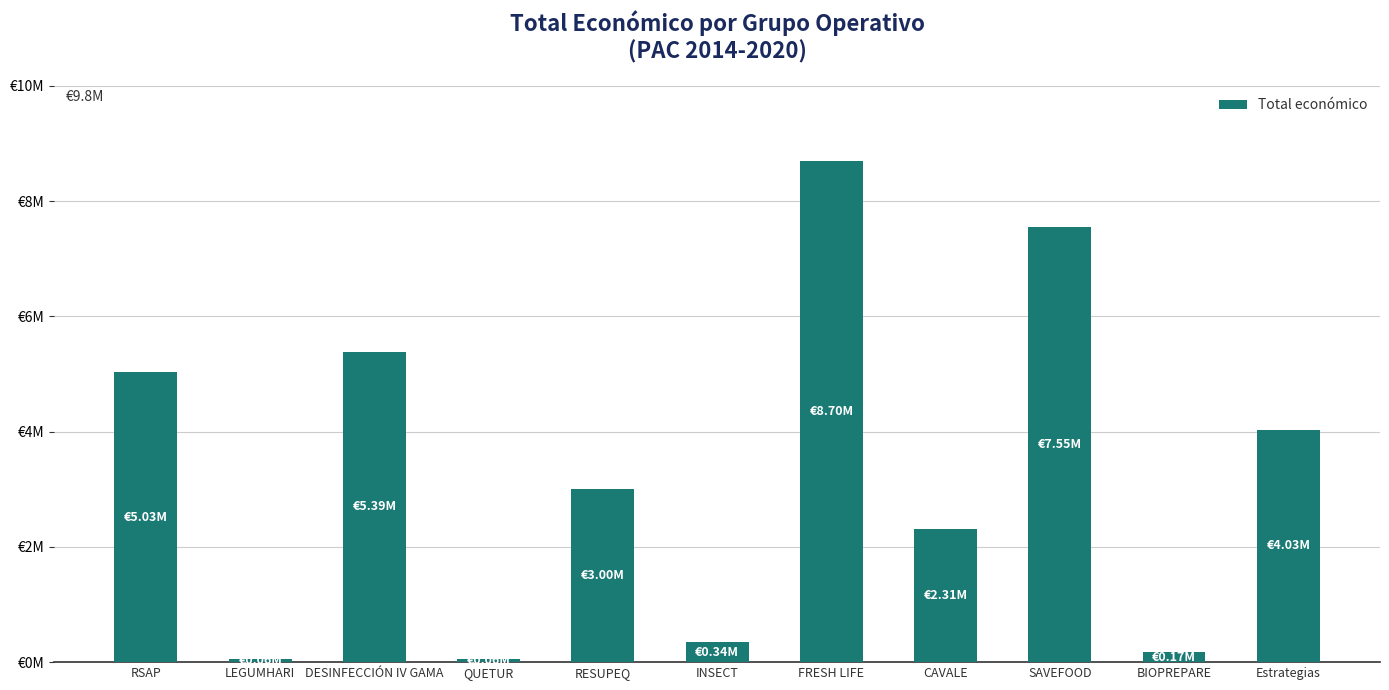

What is the label of the 9th bar from the right?

DESINFECCIÓN IV GAMA